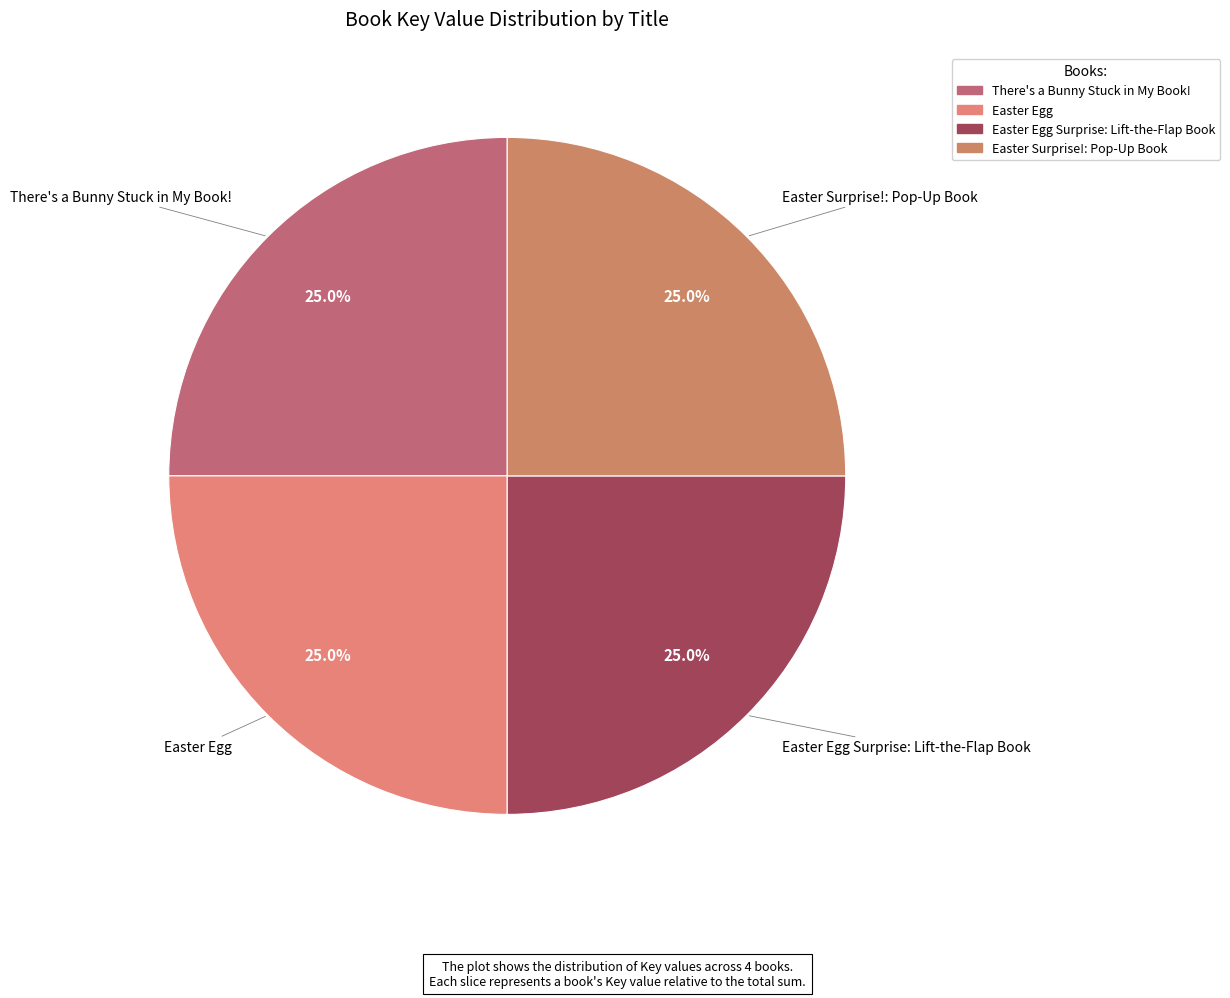

How many slices are in this pie chart?

4